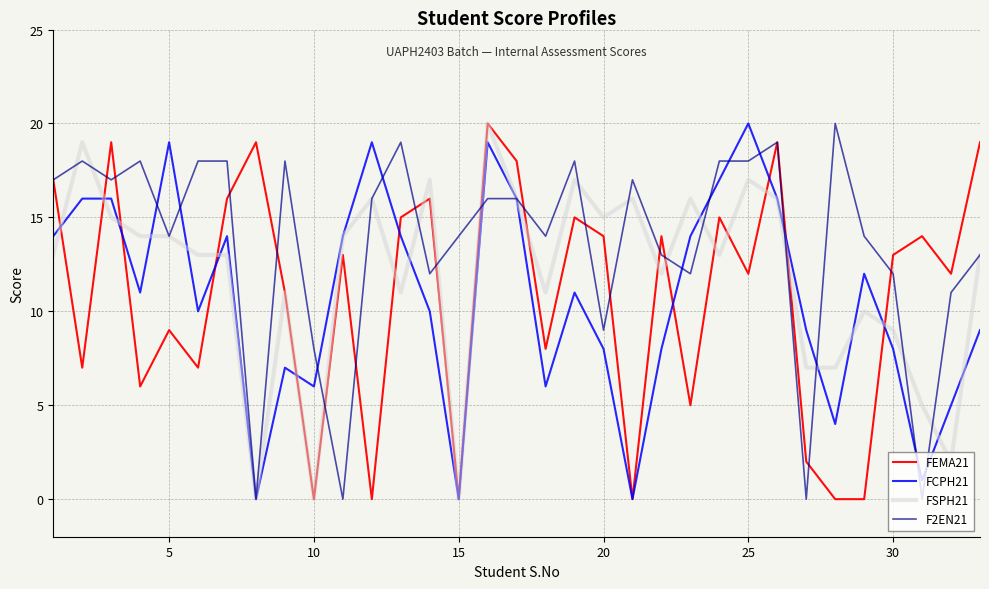

What is the greatest value displayed?

20